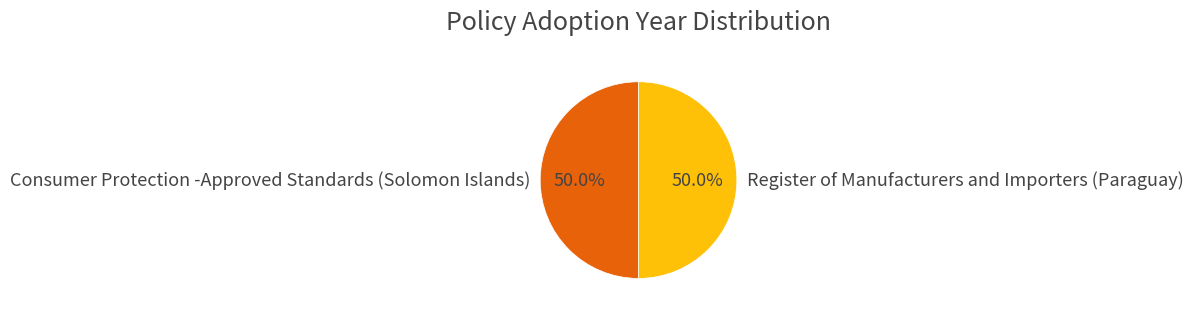

What portion of the pie excludes Consumer Protection -Approved Standards (Solomon Islands)?

50.0%